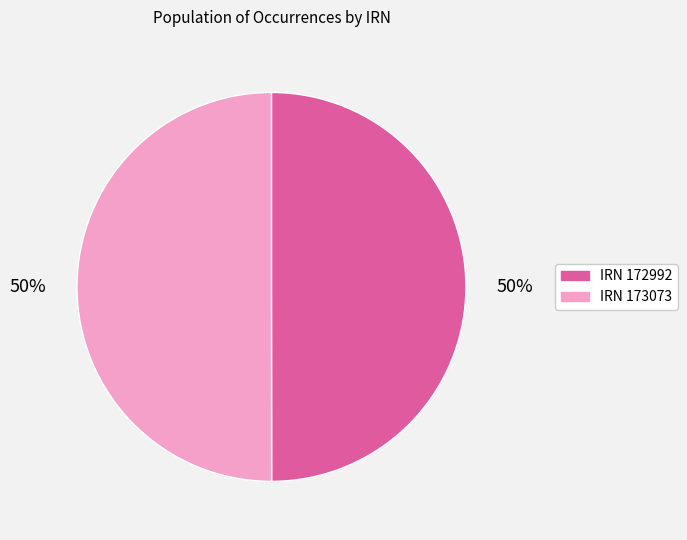

To the nearest percent, what is the average slice percentage?

50%